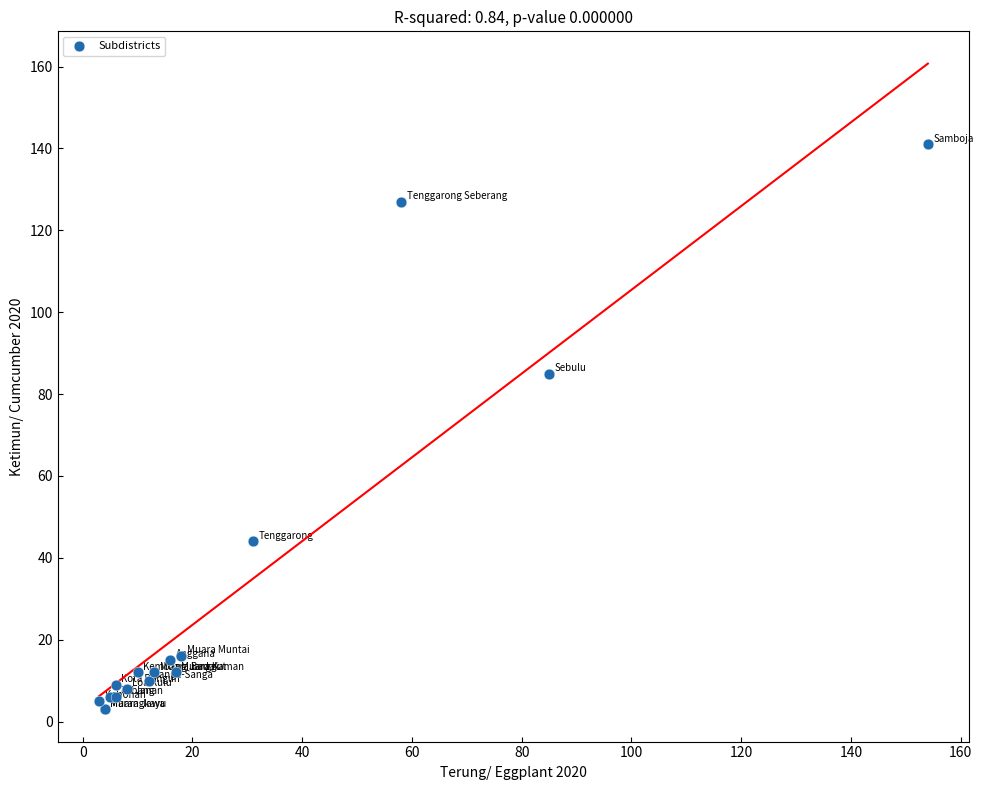

What Y value in the scatter plot is closest to 72?

85